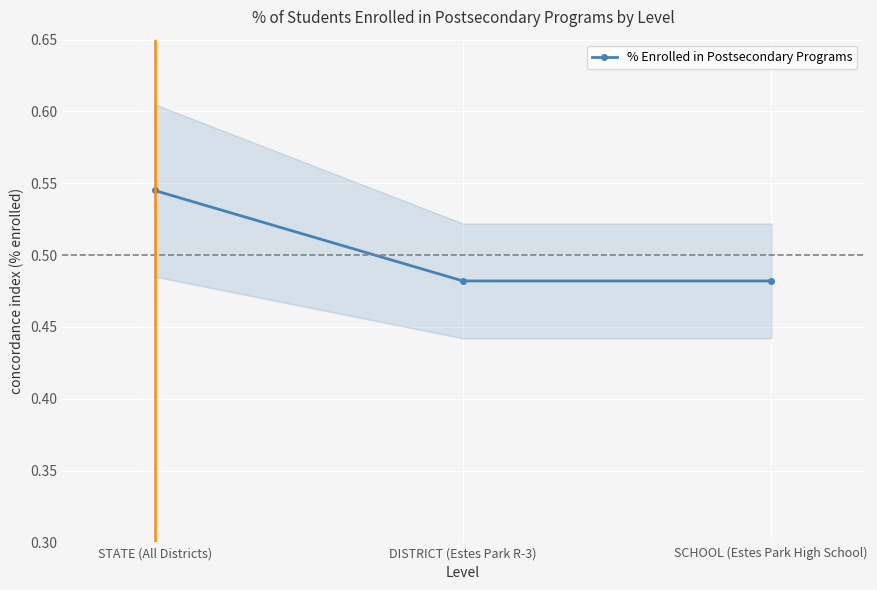

What is the maximum value shown in the chart?

0.5